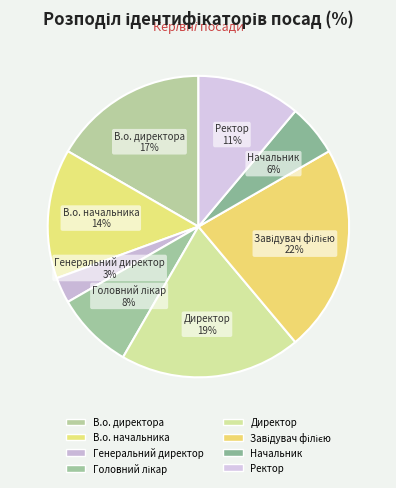

What percentage do Начальник and В.о. начальника together represent?

19.4%